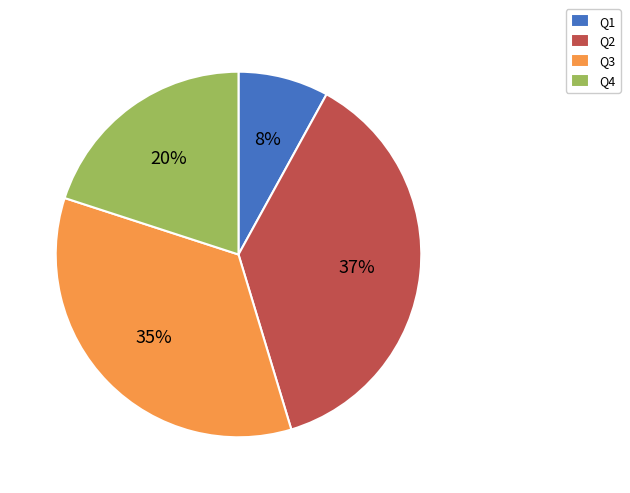

How many segments does this pie chart have?

4